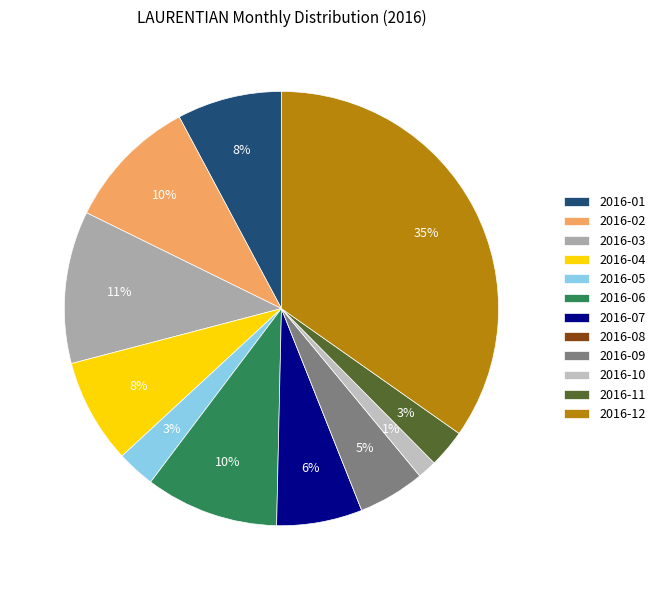

Which has a higher value, 2016-10 or 2016-11?

2016-11